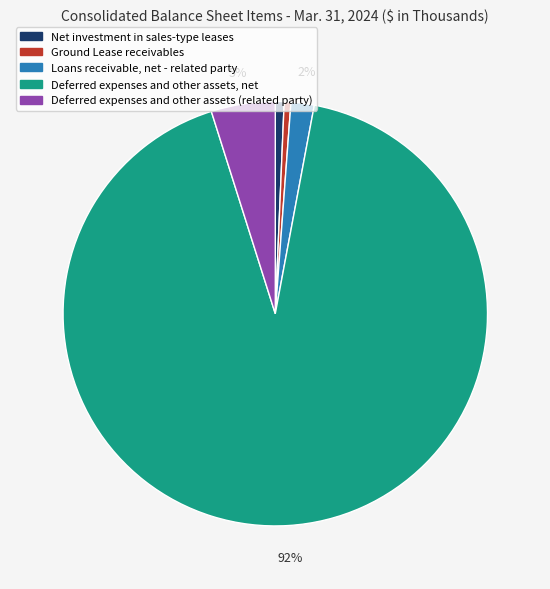

To the nearest percent, what is the average slice percentage?

20%